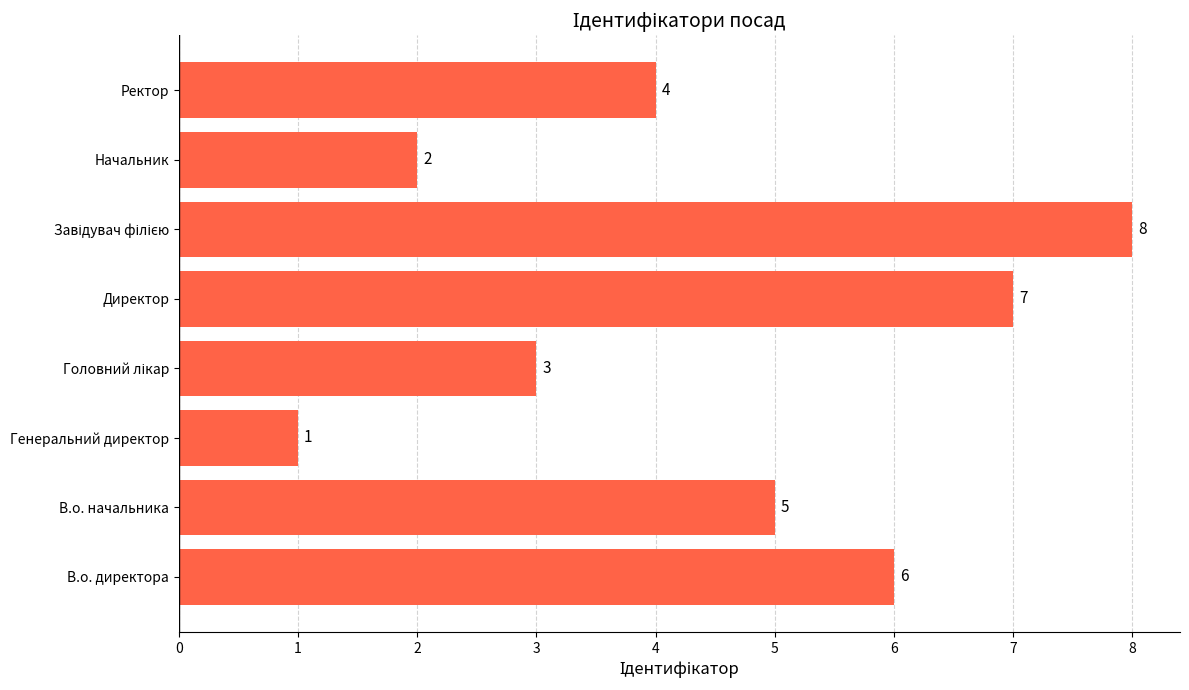

The chart shows a value of 2 at Начальник. True or false?

True